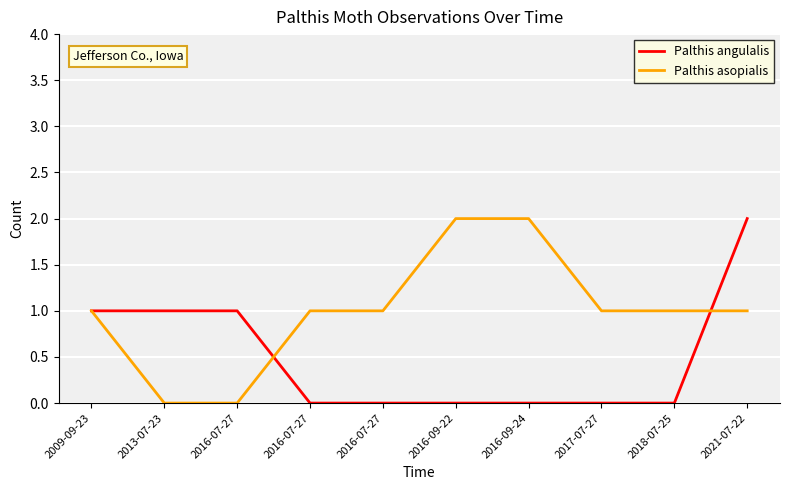

Is this an area chart (filled region under the line)?

No